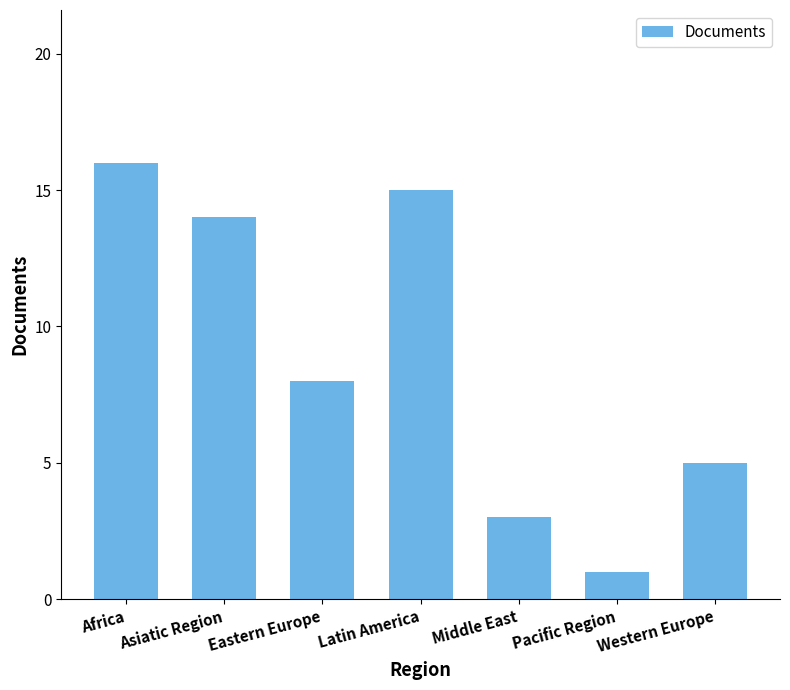

What is the average value?

9